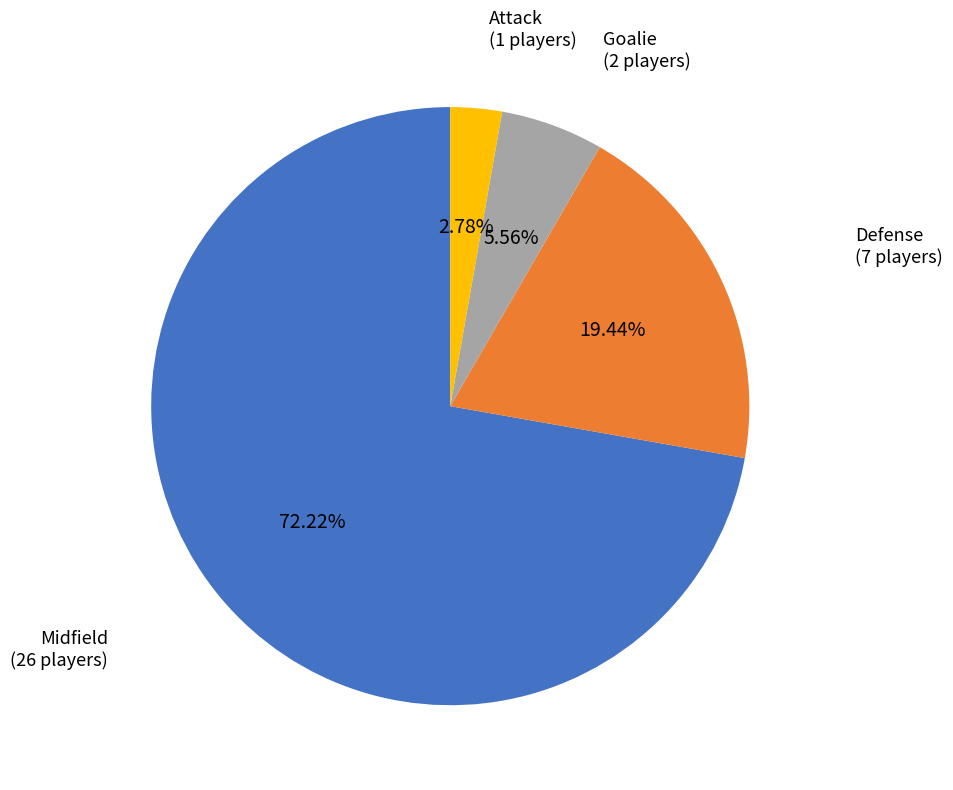

Is the sum of Defense and Midfield greater than half?

Yes